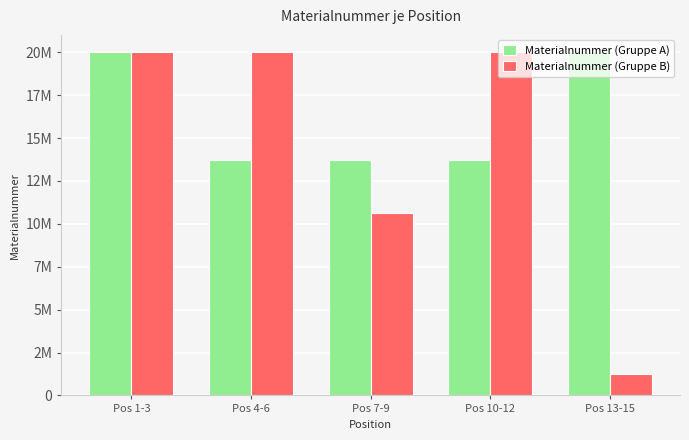

Are the bars horizontal?

No